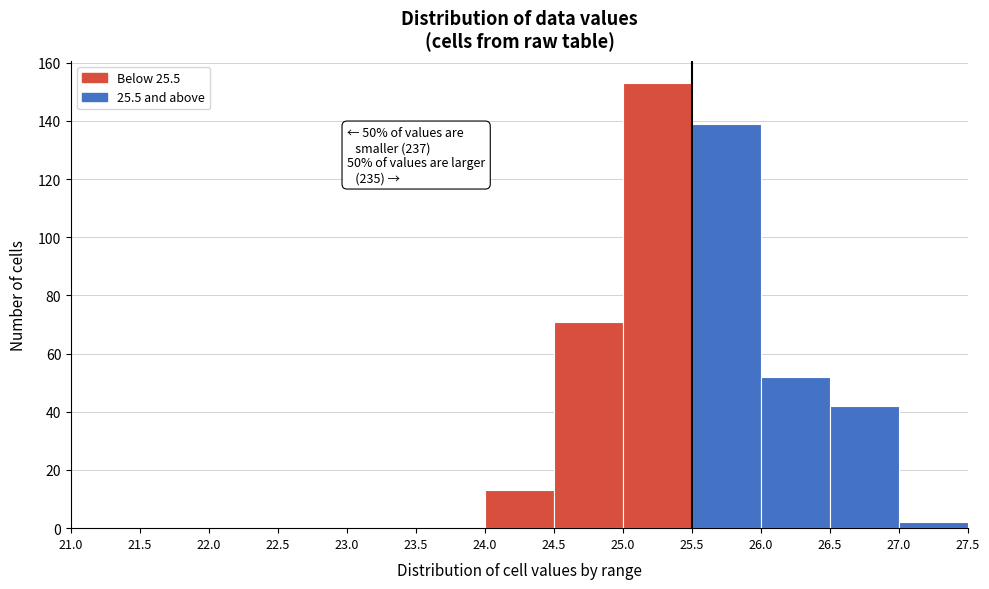

Which range on the x-axis has the tallest bar?

25.0 to 25.5